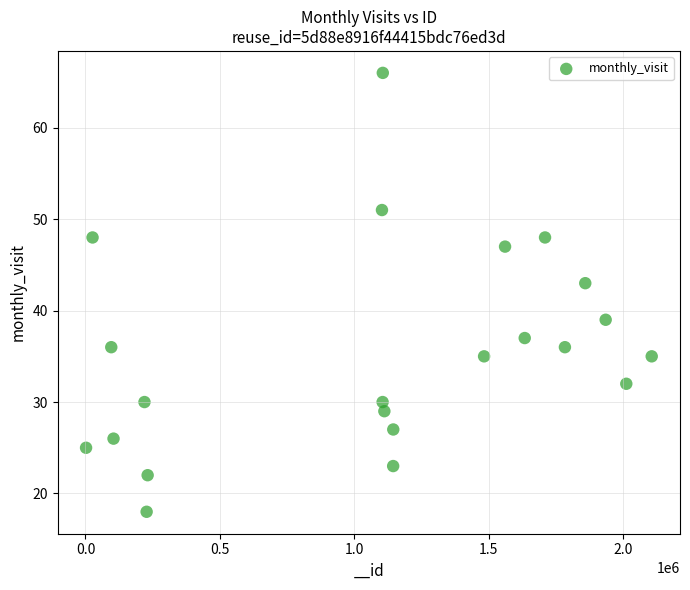

What is the range of X values (max minus min)?

2104688